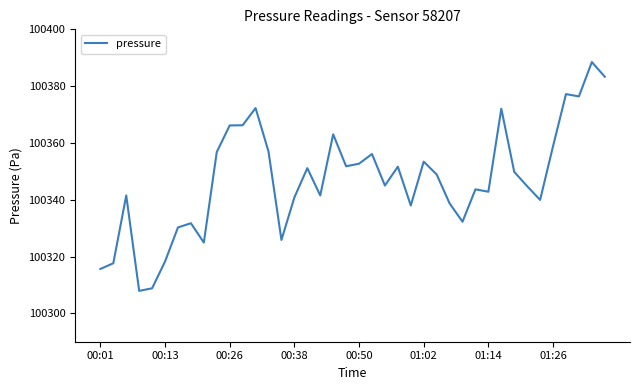

What is the maximum value shown in the chart?

100388.5